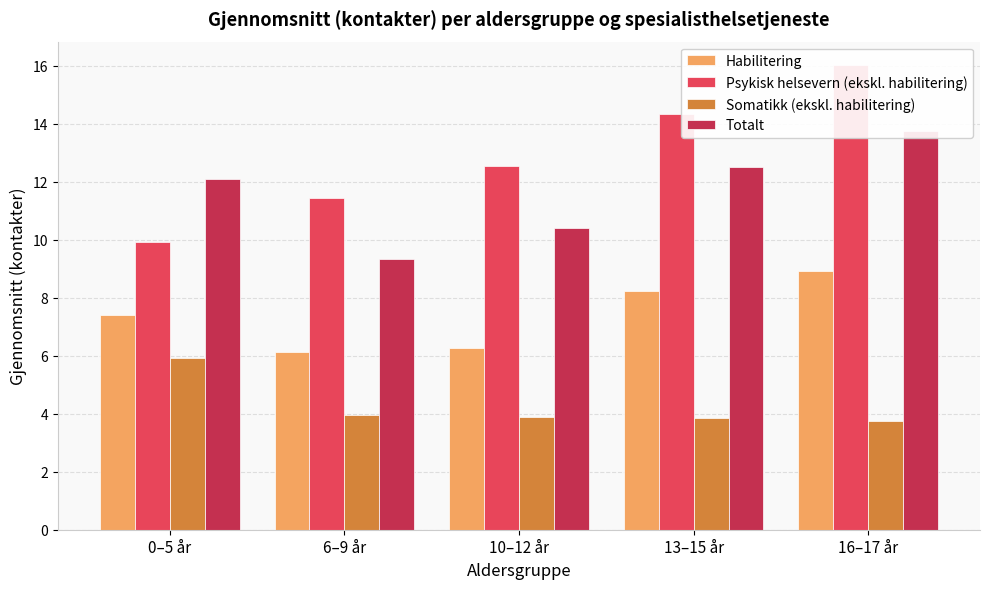

How many data points in Totalt are less than 12?

2